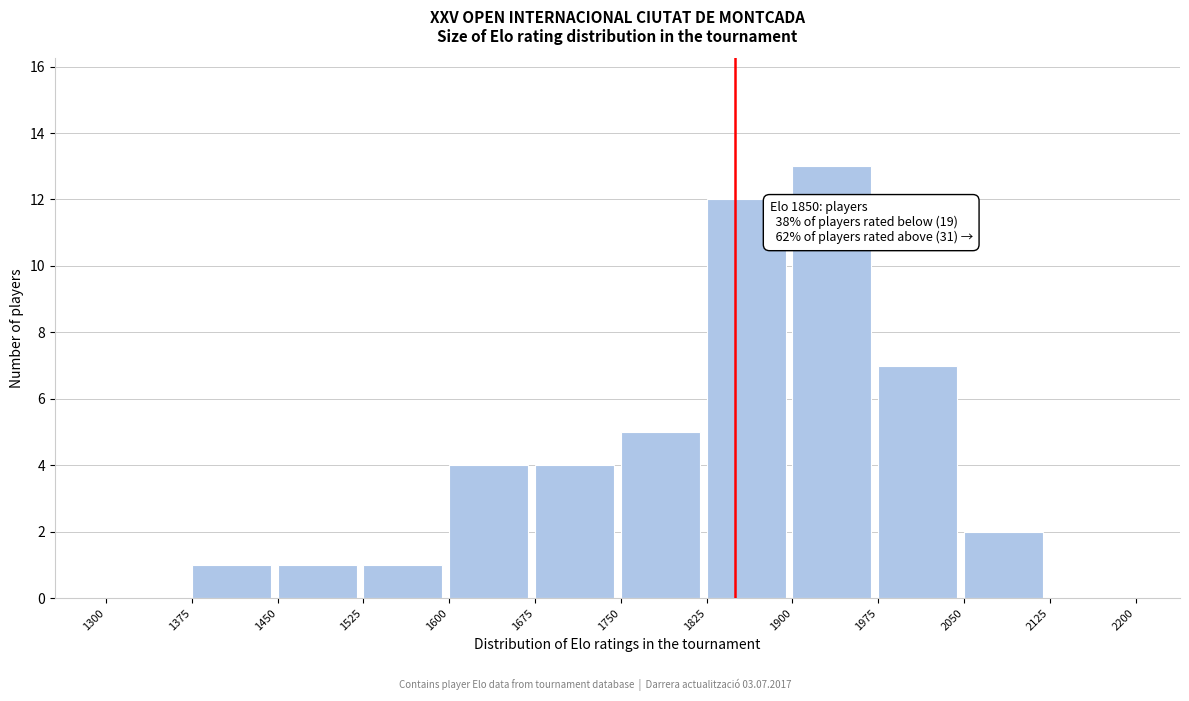

Which range on the x-axis has the tallest bar?

1900 to 1975